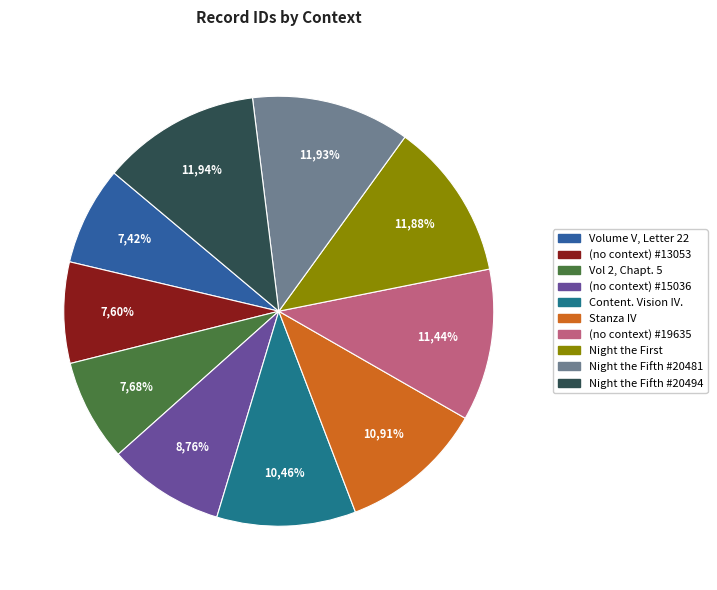

What is the total percentage of Stanza IV and Night the Fifth #20481?

22.8%